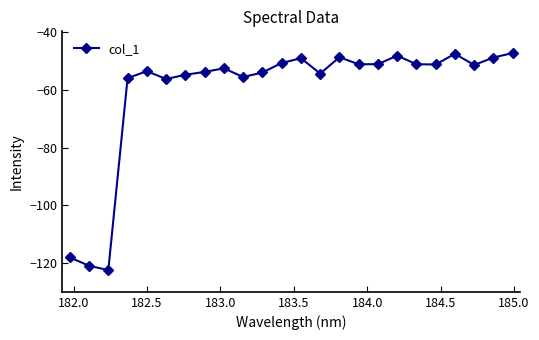

What is the minimum value shown in the chart?

-122.6